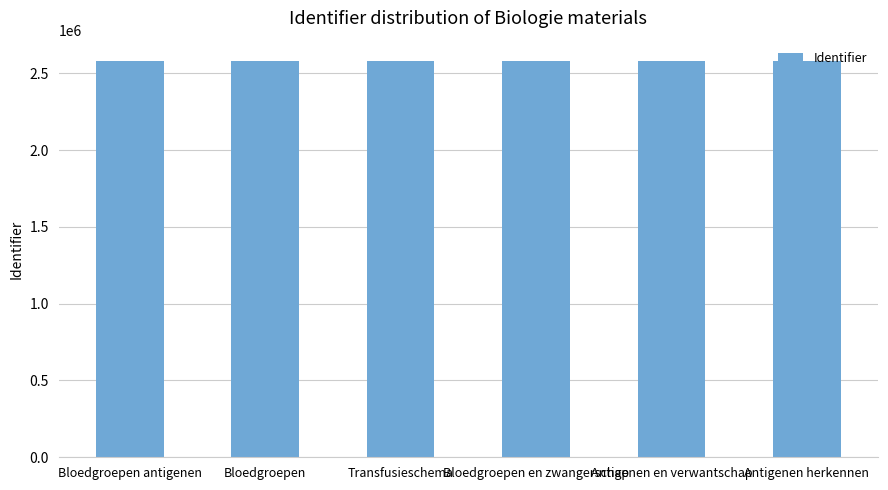

The chart shows a value of 2583037 at Transfusieschema. True or false?

True